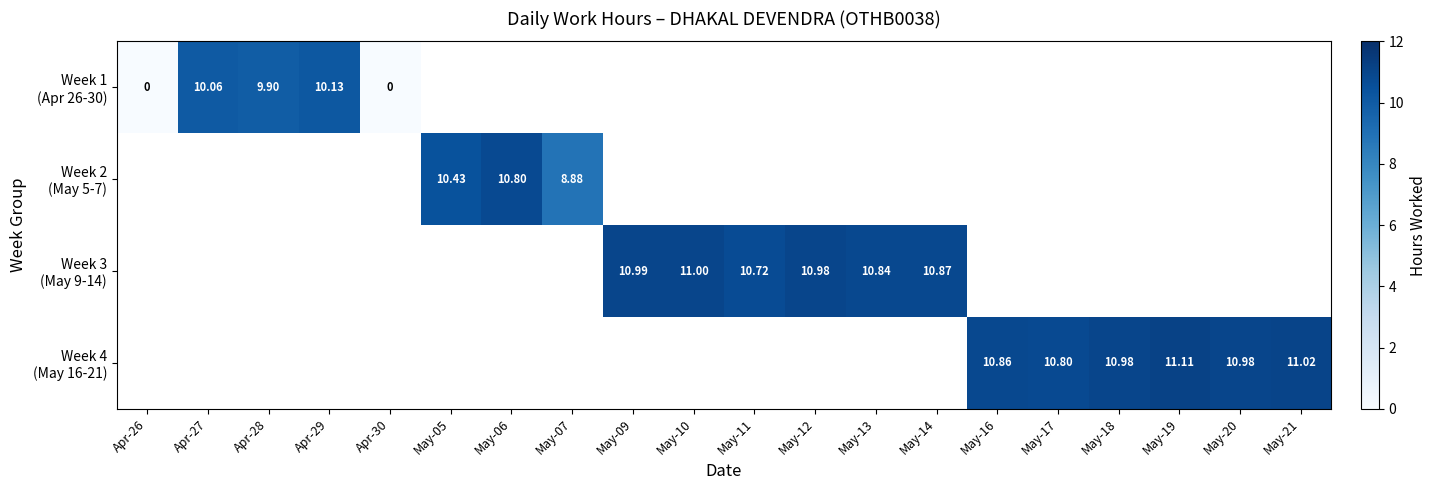

Is it true that Week 1 (Apr 26-30) equals 0.0 at Apr-30?

True